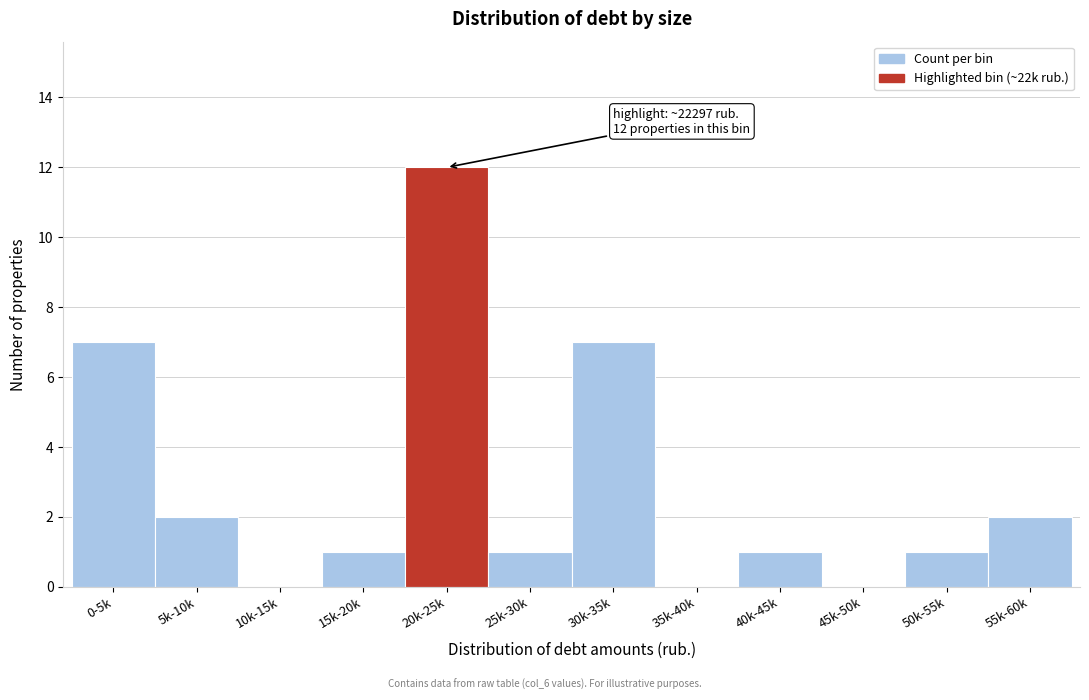

Reading left to right, extract all data points from this chart.

0-5k=7	5k-10k=2	10k-15k=0	15k-20k=1	20k-25k=12	25k-30k=1	30k-35k=7	35k-40k=0	40k-45k=1	45k-50k=0	50k-55k=1	55k-60k=2